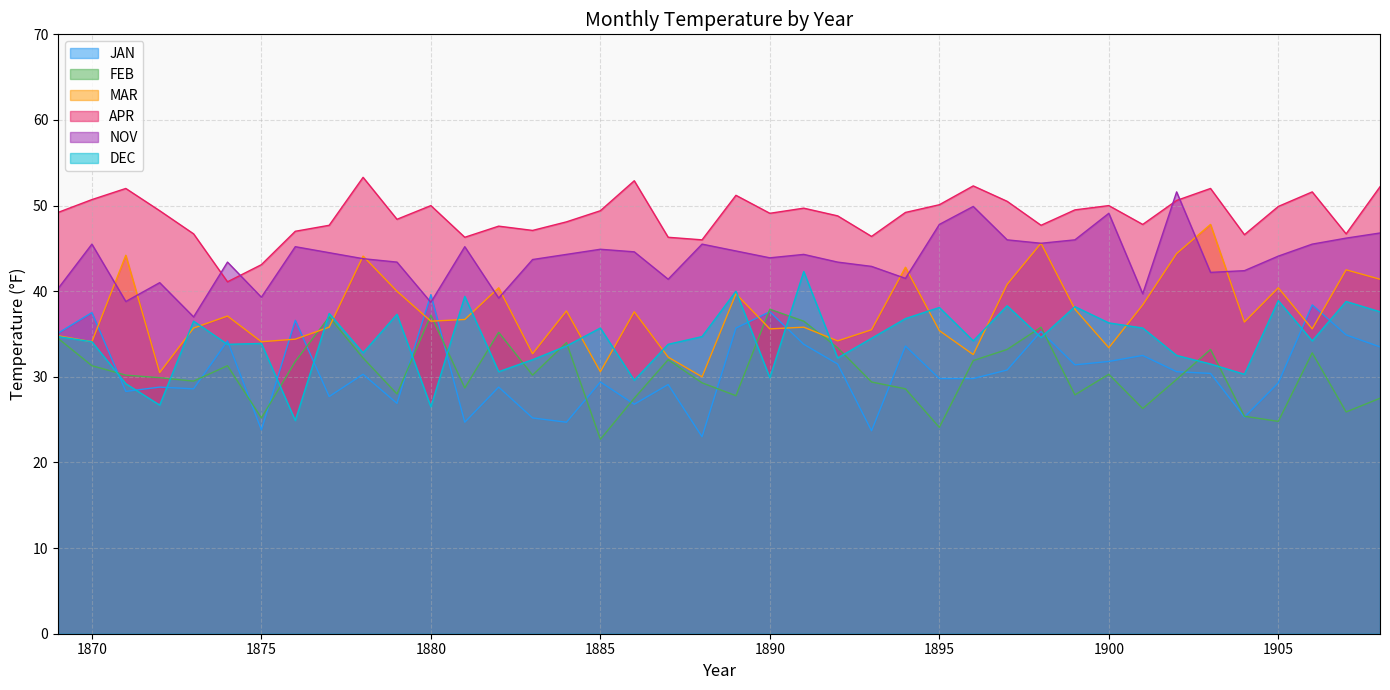

At how many categories does at least one series exceed 52?

4